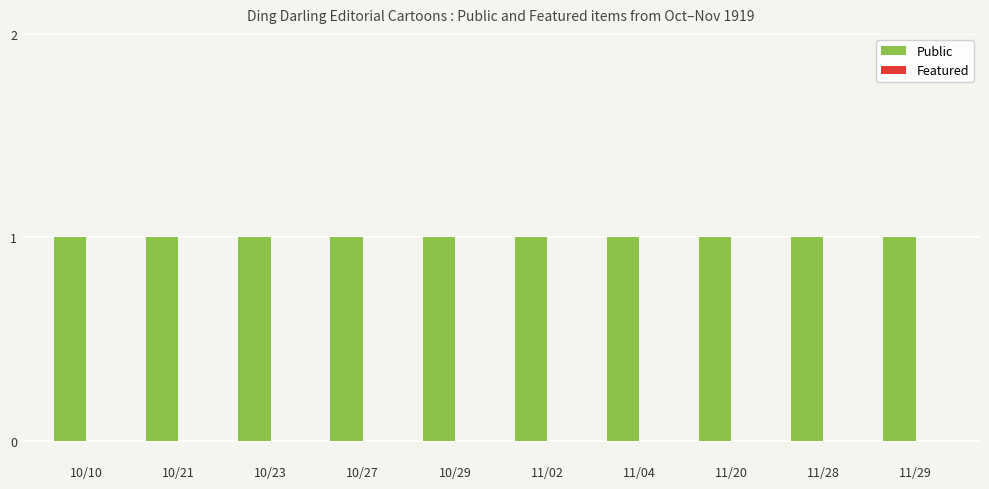

Rank the series at 10/27 from highest to lowest value.

Public, Featured